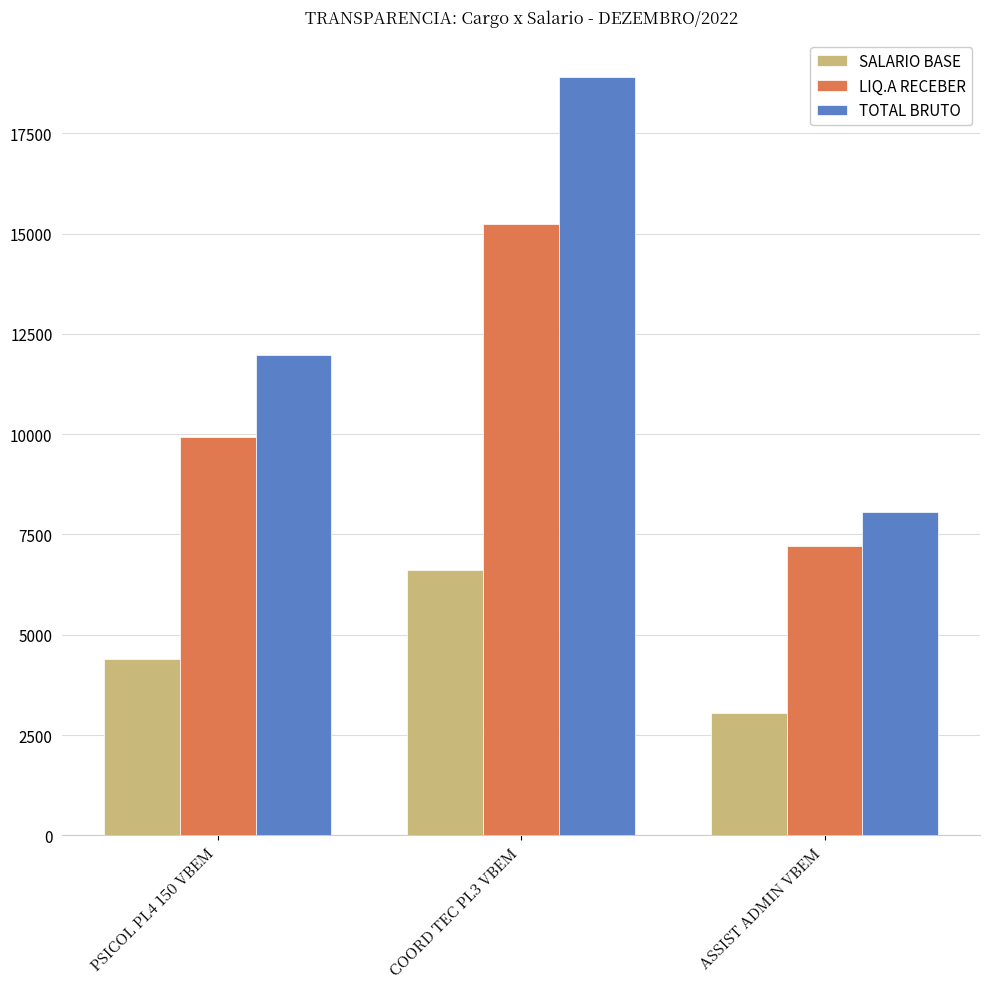

What position from the right is ASSIST ADMIN VBEM?

1